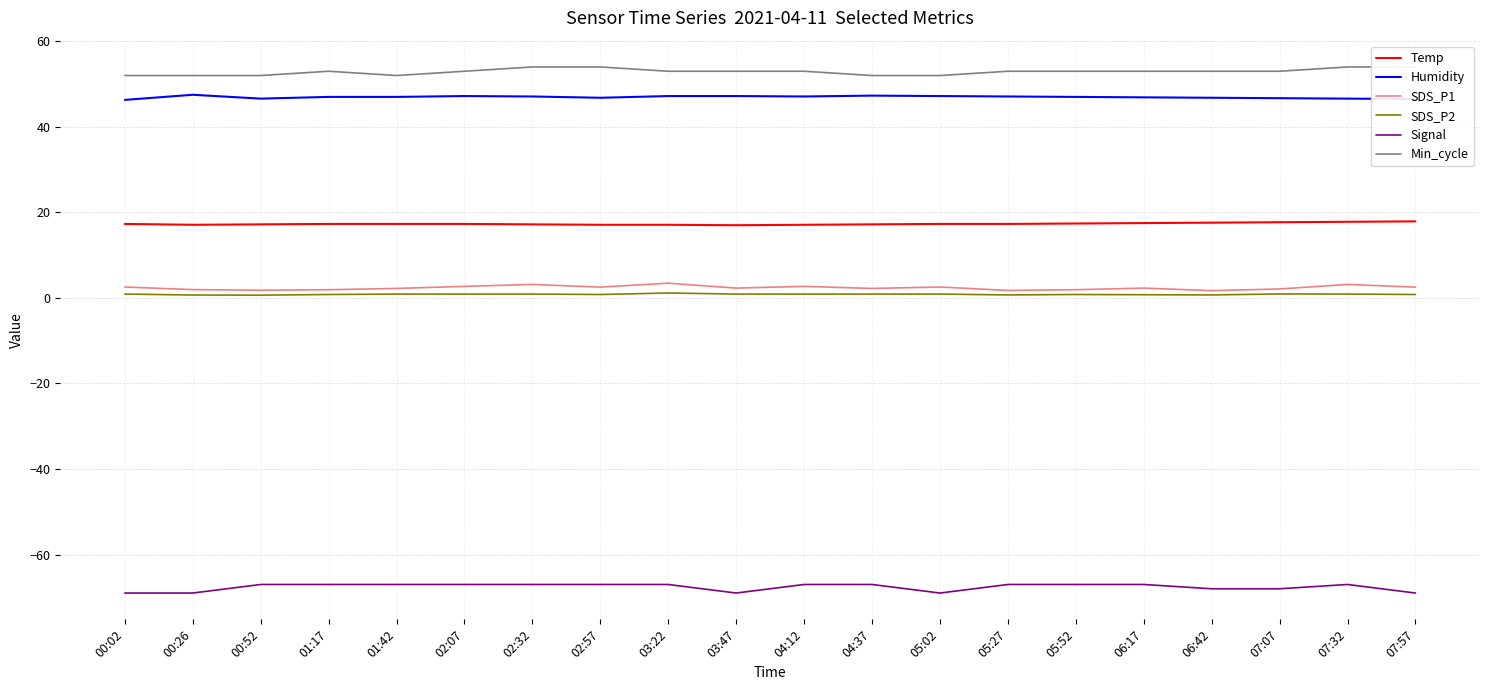

At which category does SDS_P2 reach its first local peak?

03:22